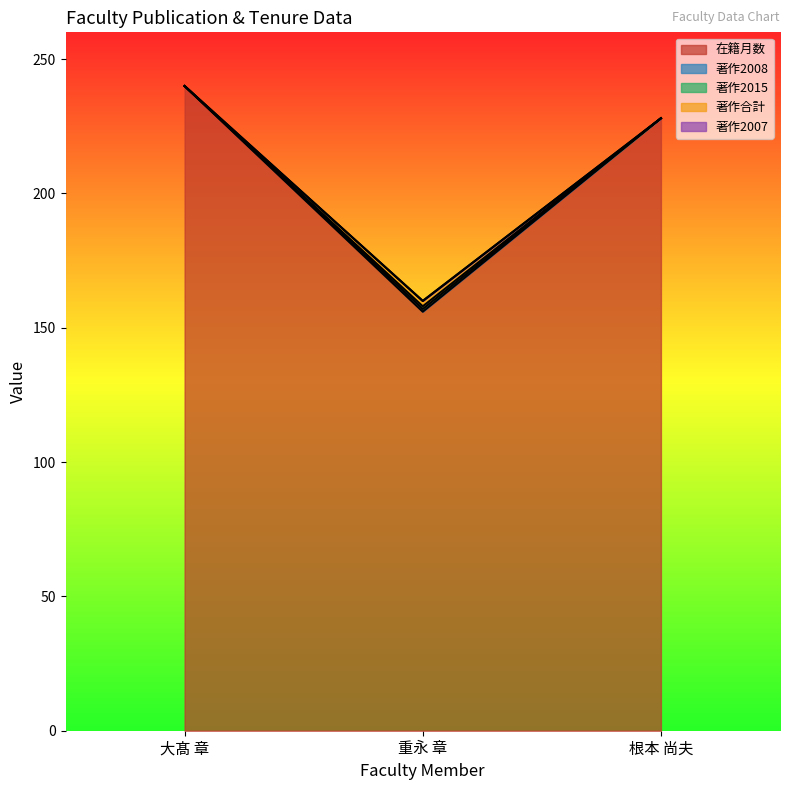

What is the difference between the second highest and minimum values in the 著作2015 series?

70